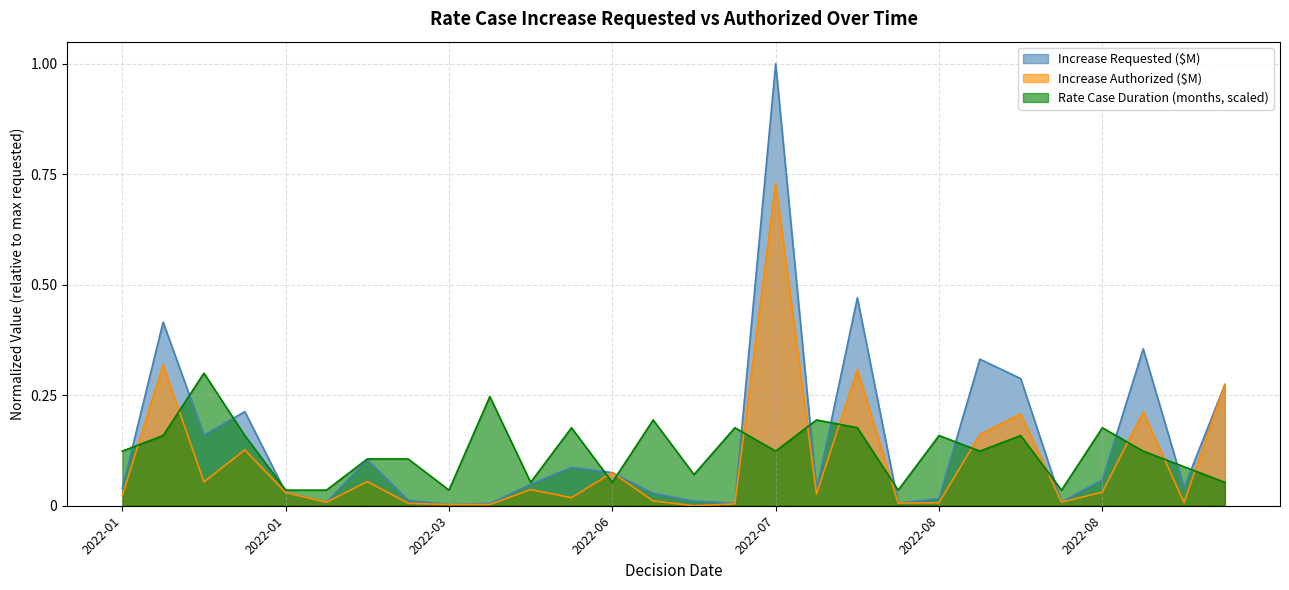

What are all the series names shown in the legend?

Increase Requested ($M), Increase Authorized ($M), Rate Case Duration (months, scaled)